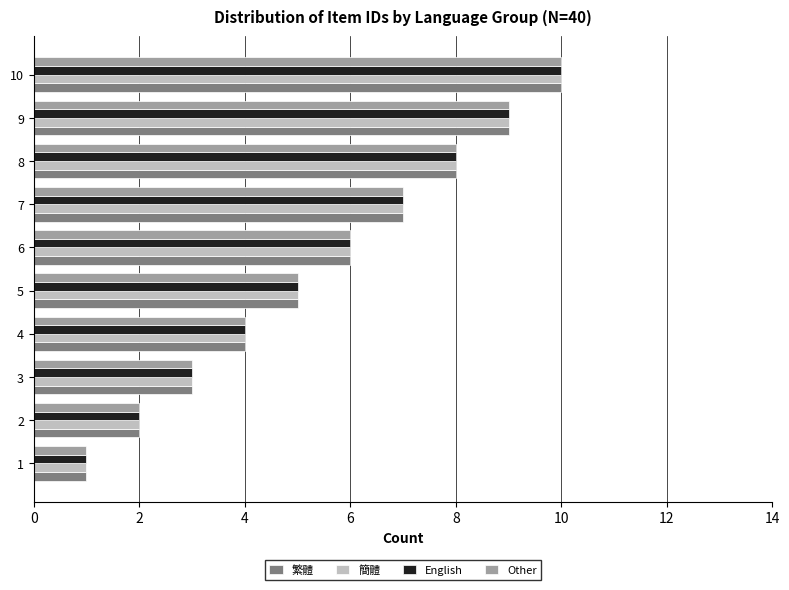

Where is English nearest to the value 5?

5